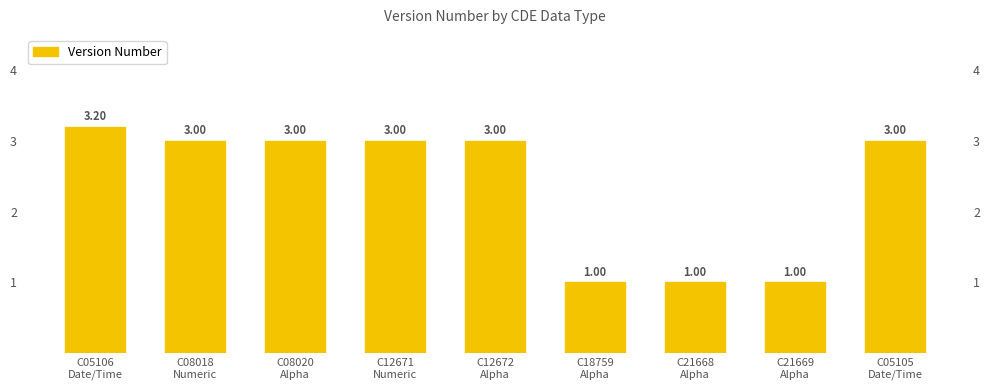

Are the bars grouped side by side (vs. stacked)?

No